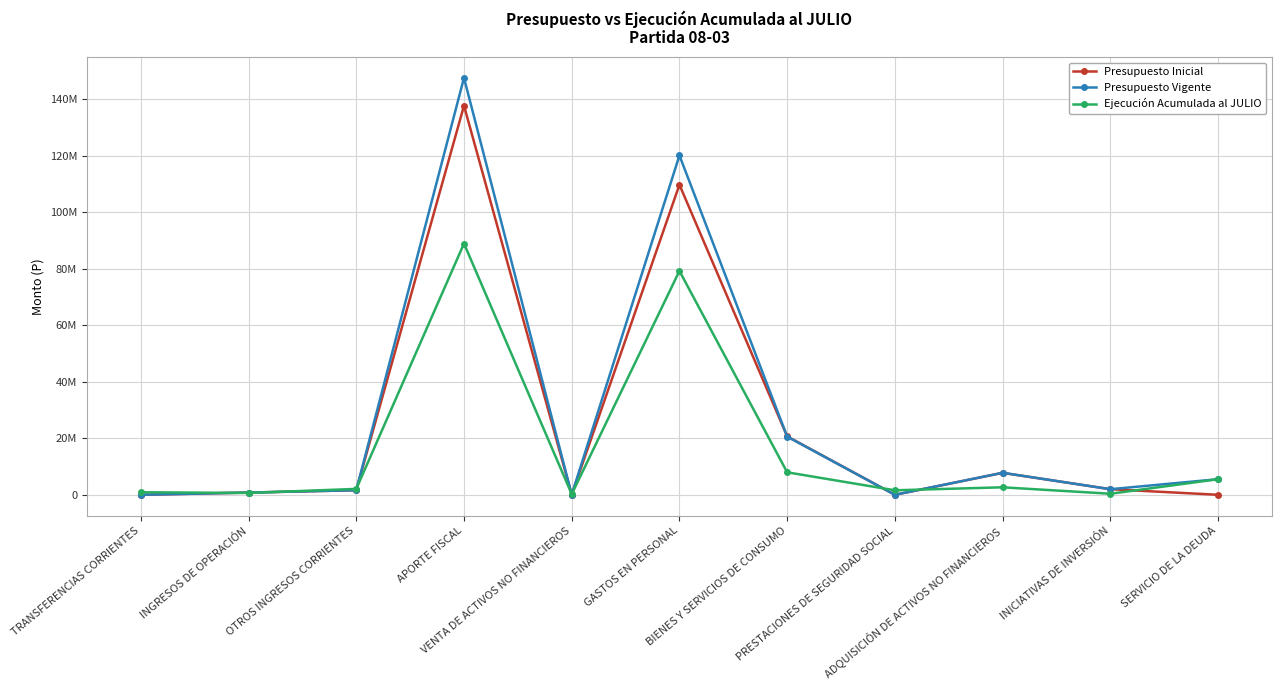

How many times do Ejecución Acumulada al JULIO and Presupuesto Inicial cross each other?

8